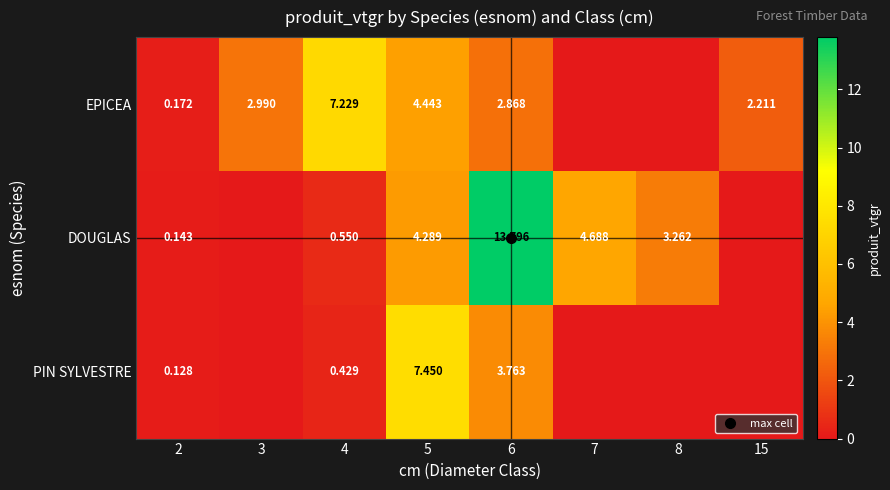

The PIN SYLVESTRE series shows 13.2 at 5. True or false?

False